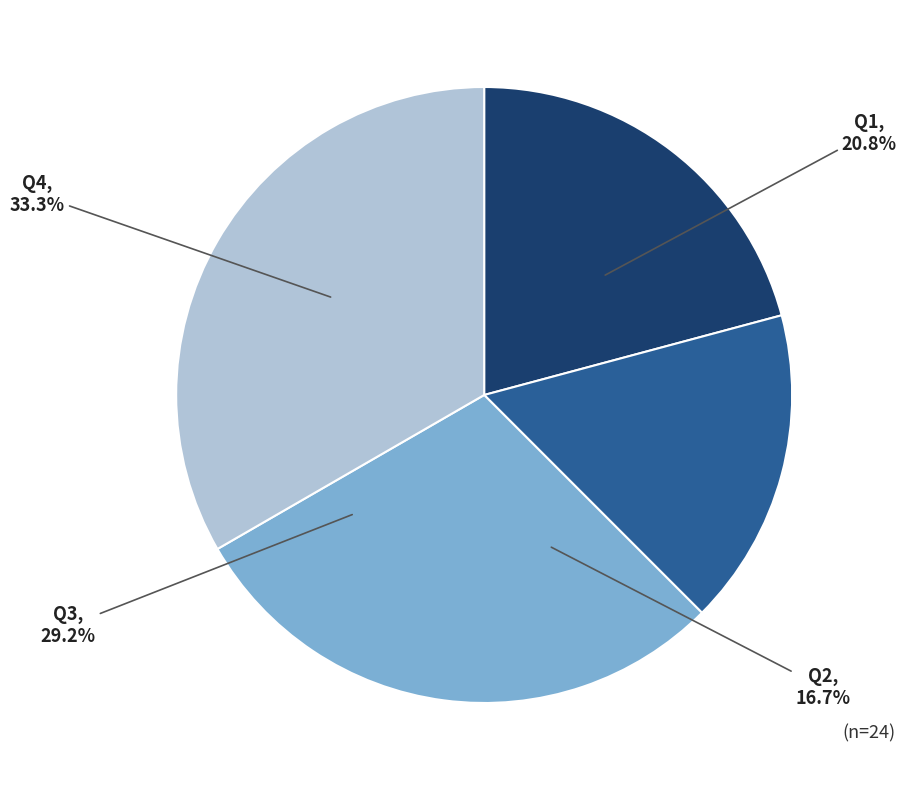

Which slice is the largest?

Q4